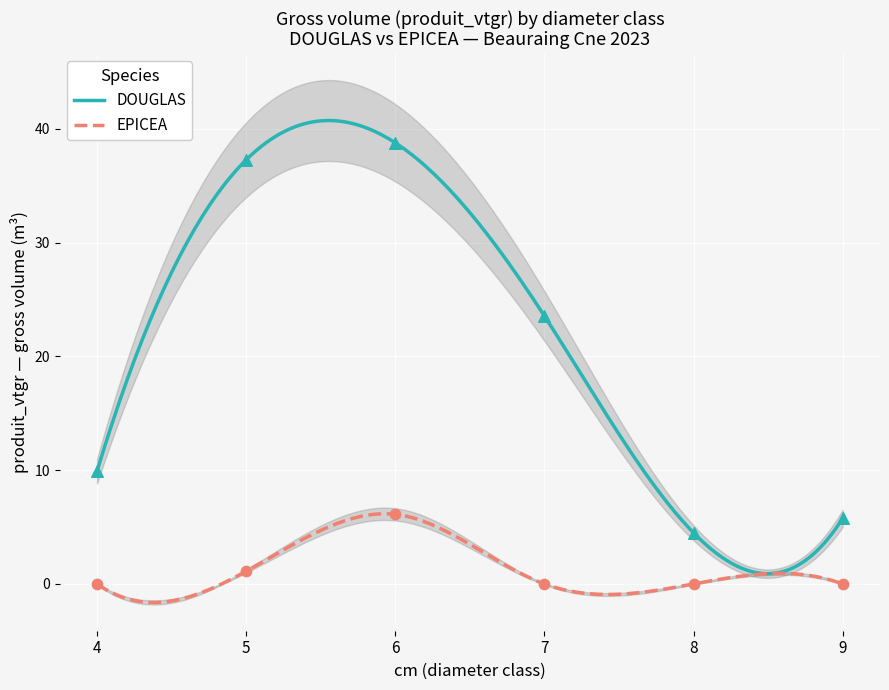

What is the maximum value for EPICEA?

6.2